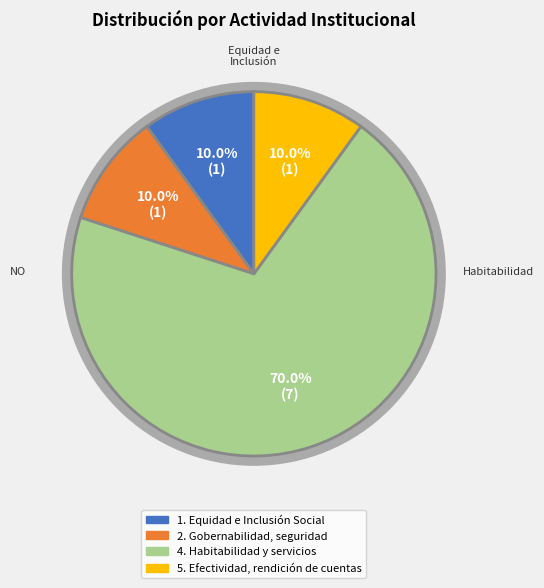

What is the largest slice in the pie chart?

Habitabilidad (vivienda)